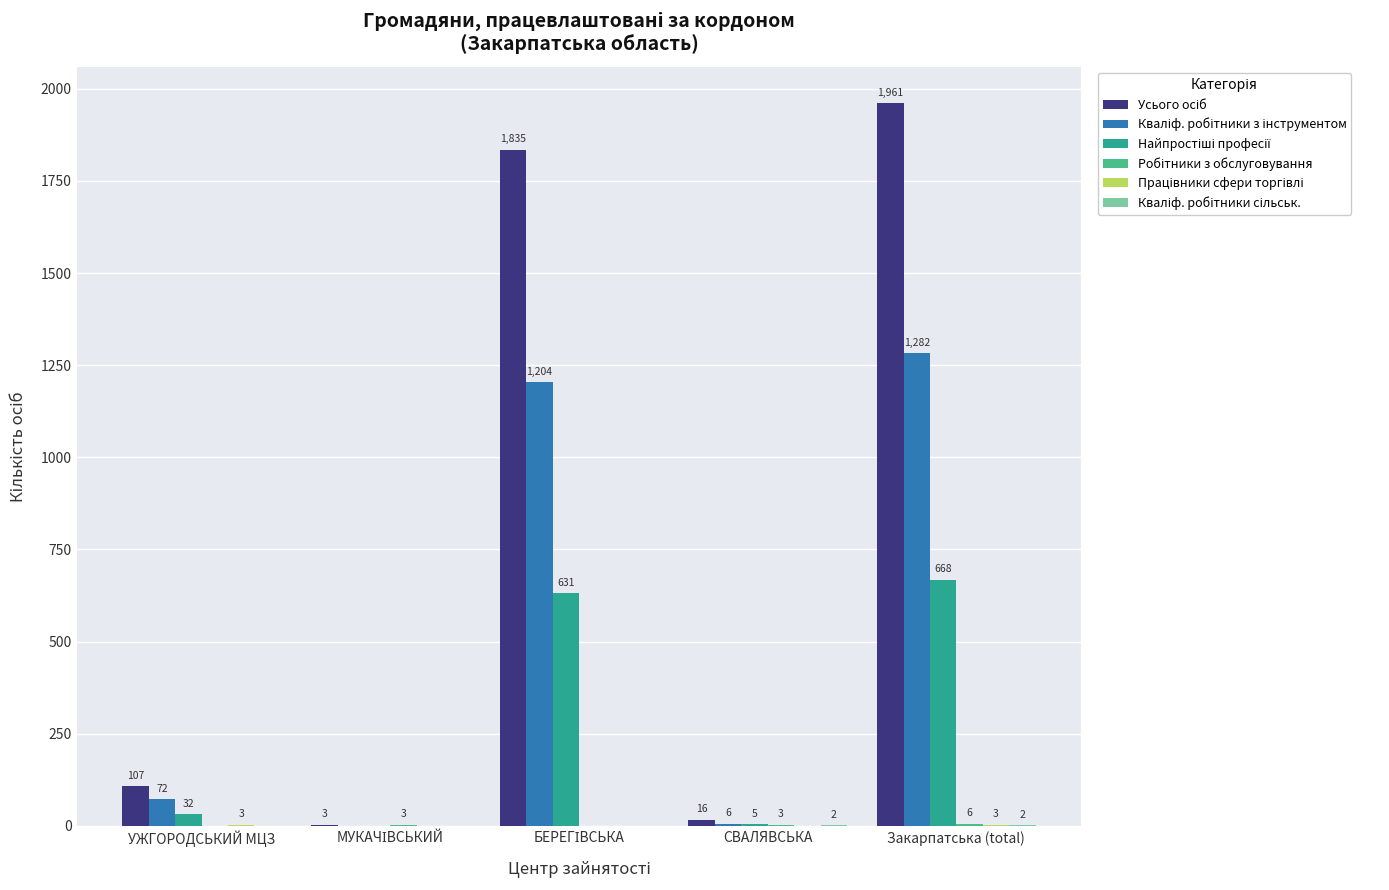

What is the maximum value shown in the chart?

1961